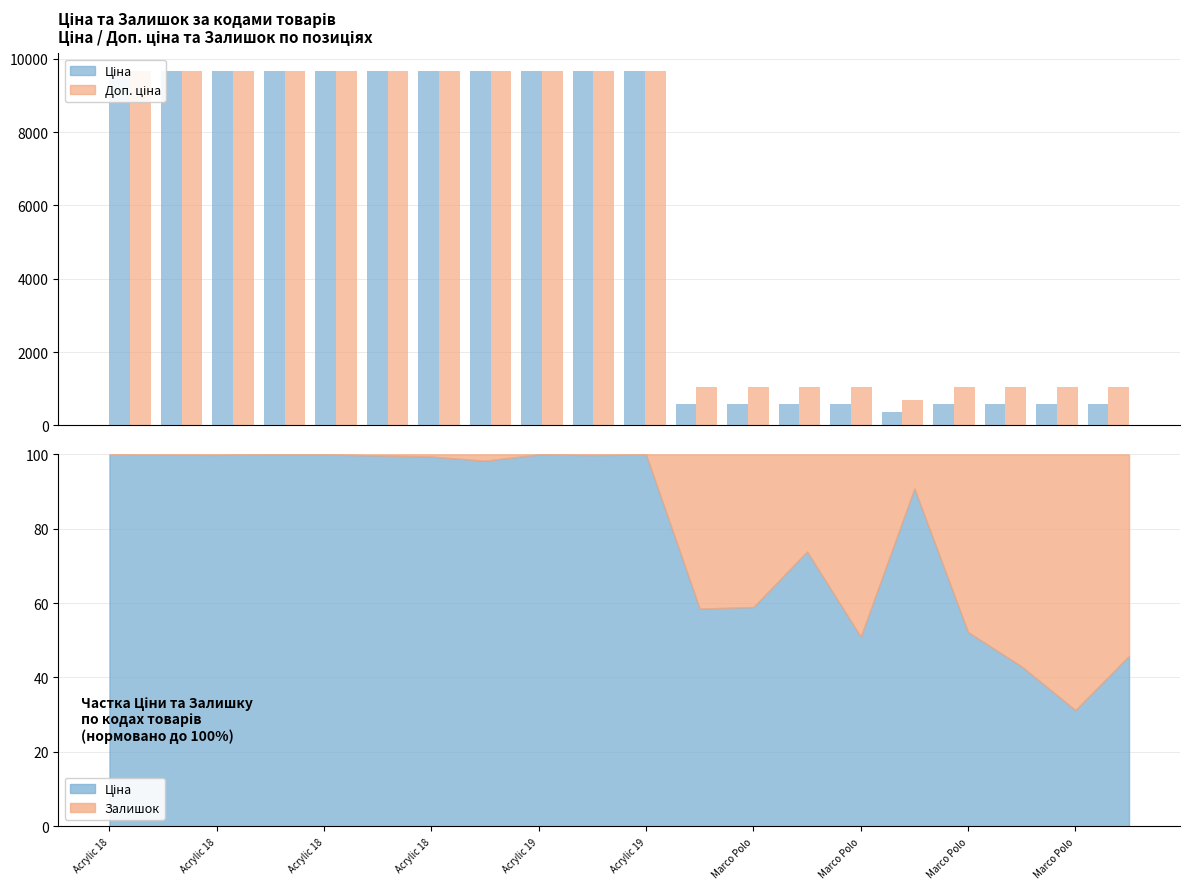

Between Acrylic 18 and Marco Polo, which series saw the biggest shift?

Ціна